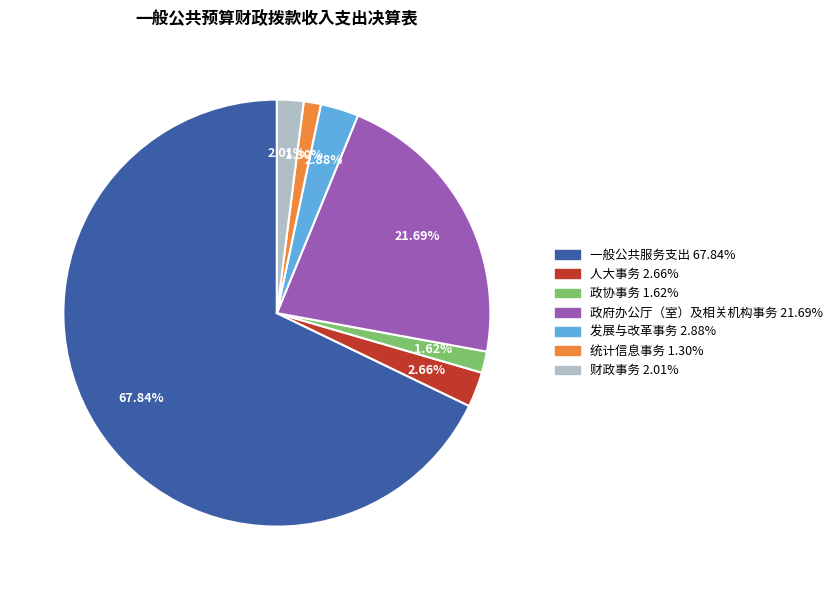

Which category has the biggest portion of the pie?

一般公共服务支出